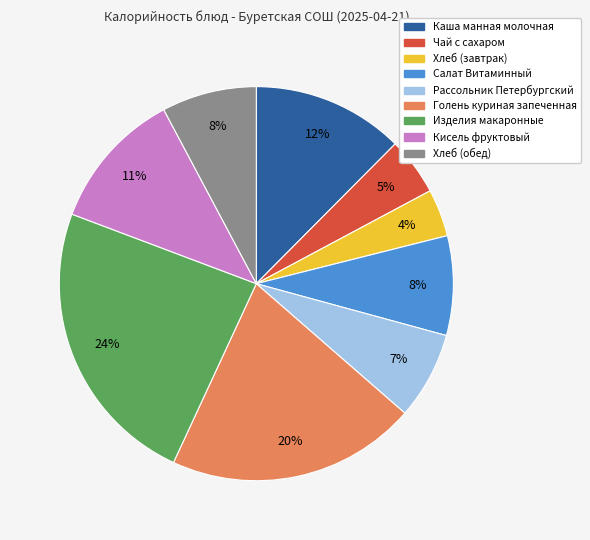

Combined, do Салат Витаминный and Кисель фруктовый account for over 50%?

No